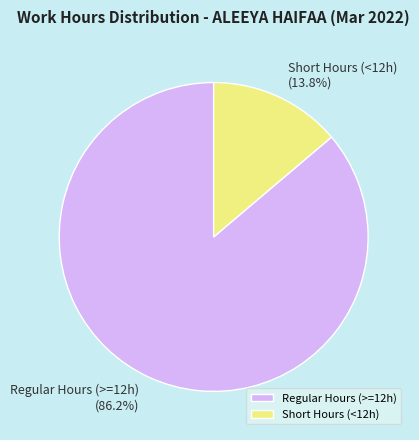

What percentage do Short Hours (<12h) and Regular Hours (>=12h) together represent?

100.0%